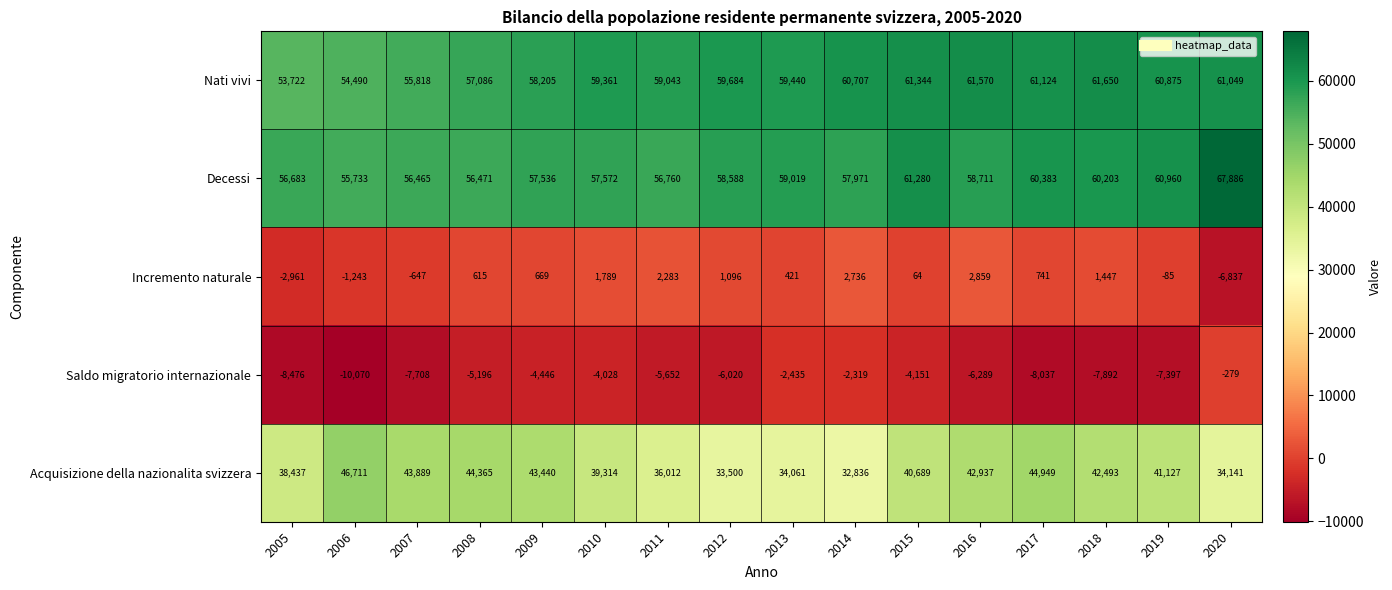

At which category does the chart reach its peak across all series?

2020